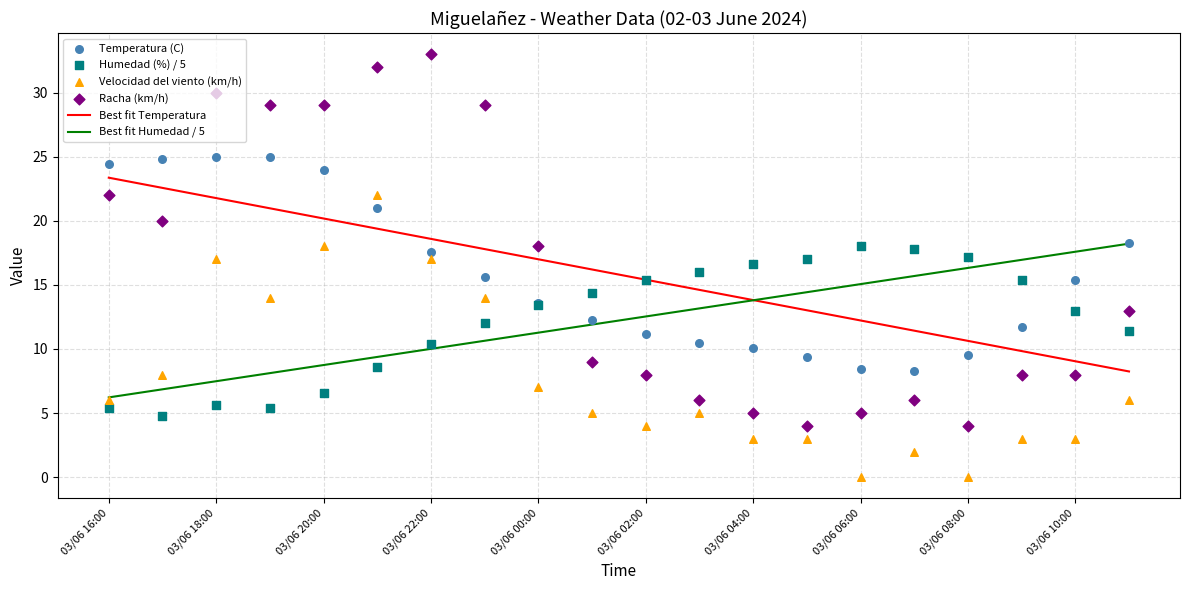

Which category has the highest value in the Best fit Temperatura series?

03/06 16:00